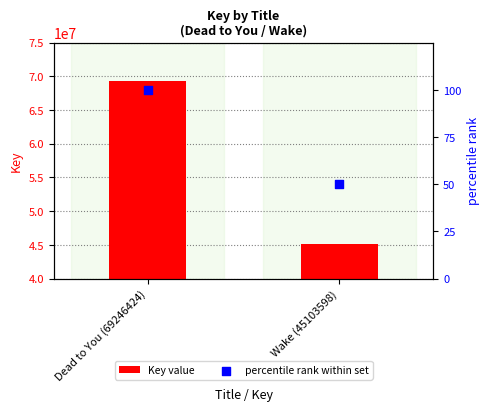

Which series has the largest total across all categories?

Key value